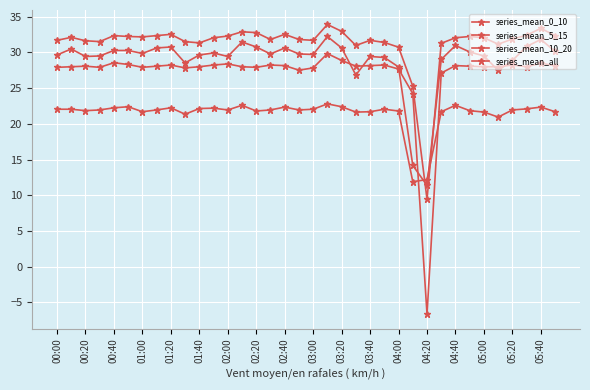

Reading left to right, what are all the values shown in this chart?

series_mean_0_10: 27.9	28.0	28.1	27.9	28.6	28.3	27.9	28.1	28.2	27.8	28.0	28.2	28.4	28.0	27.9	28.2	28.2	27.5	27.8	29.8	28.9	28.1	28.2	28.2	27.7	24.2	-6.6	27.1	28.2	28.1	28.0	28.0	28.2	28.0	28.5	28.2
series_mean_5_15: 31.7	32.1	31.6	31.5	32.4	32.2	32.2	32.4	32.5	31.5	31.3	32.1	32.3	32.9	32.8	31.8	32.5	31.8	31.7	33.9	33.0	31.0	31.7	31.4	30.7	25.3	9.4	31.3	32.1	32.2	32.1	31.2	31.9	32.4	33.4	32.4
series_mean_10_20: 29.6	30.5	29.4	29.5	30.3	30.3	29.9	30.6	30.8	28.5	29.6	29.9	29.4	31.5	30.8	29.8	30.6	29.8	29.7	32.2	30.6	26.9	29.4	29.3	28.0	14.2	11.4	29.0	31.0	30.1	29.5	27.5	28.9	30.8	31.8	30.1
series_mean_all: 22.1	22.1	21.9	21.9	22.2	22.4	21.7	21.9	22.2	21.4	22.1	22.2	21.9	22.6	21.8	21.9	22.4	21.9	22.1	22.8	22.4	21.6	21.7	22.1	21.8	11.9	12.2	21.7	22.6	21.9	21.6	20.9	21.9	22.1	22.4	21.7